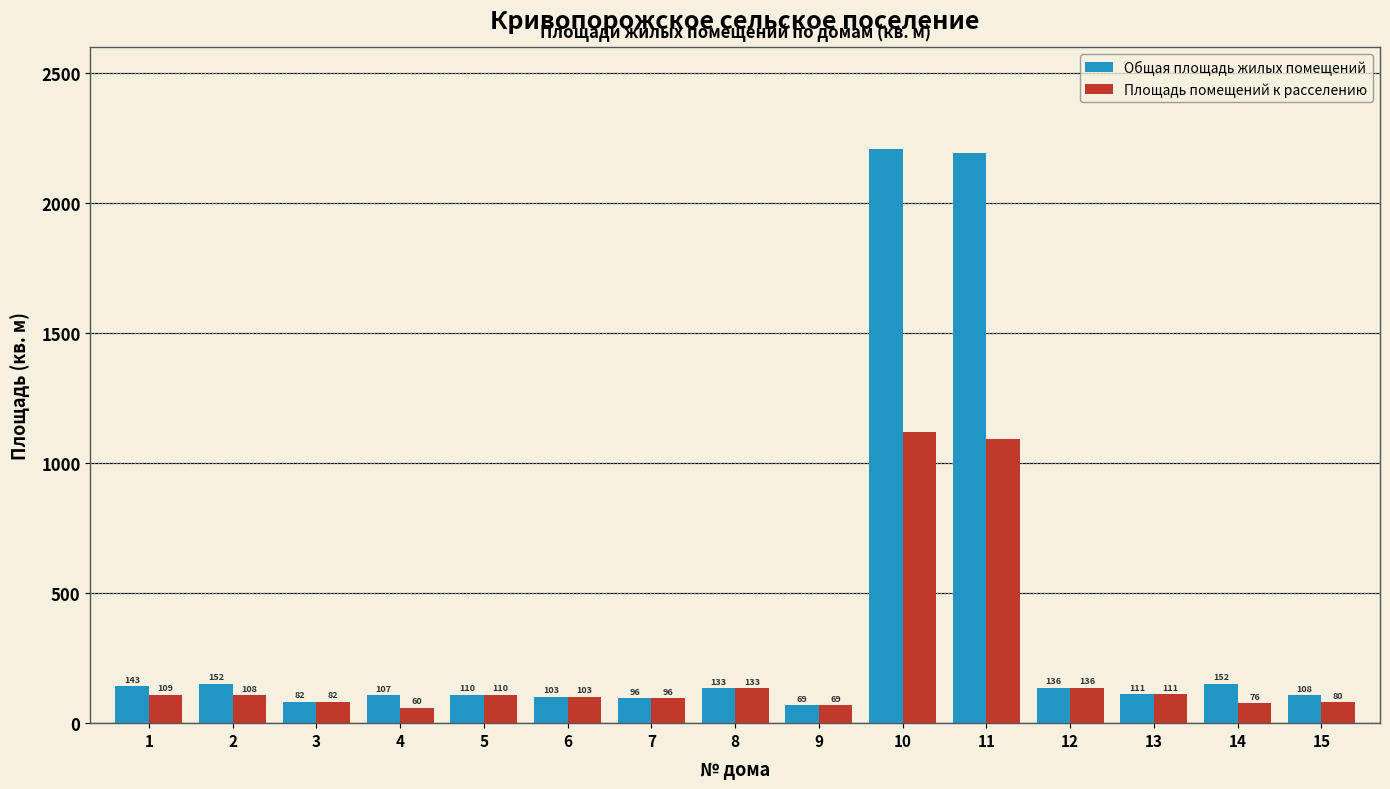

How many values in the Площадь помещений к расселению series exceed 107?

8